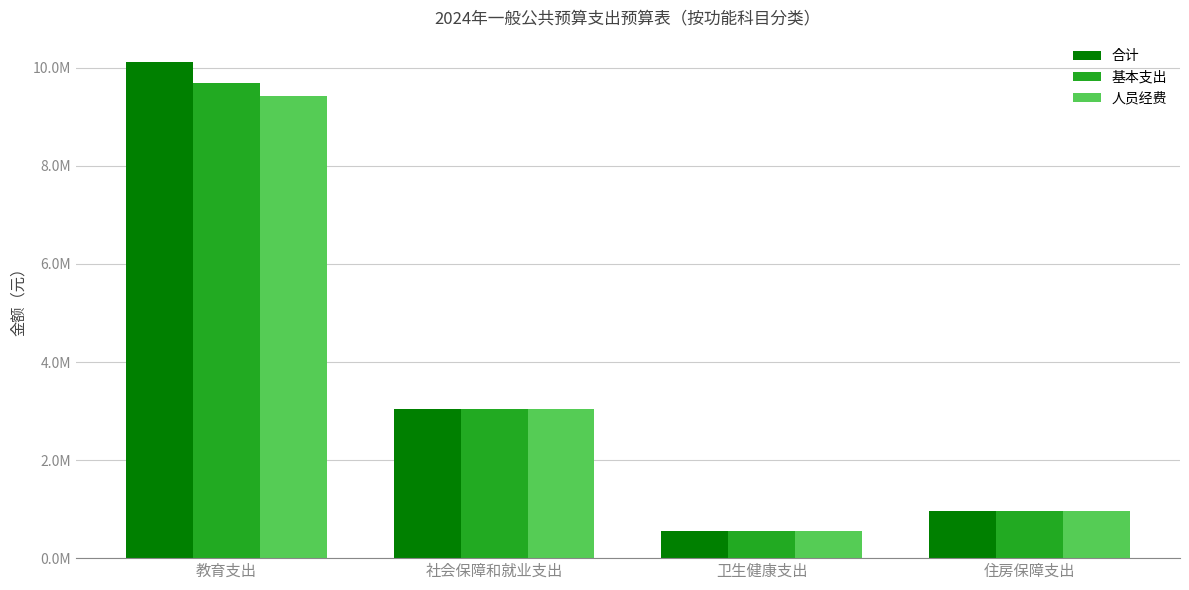

Are the bars horizontal?

No